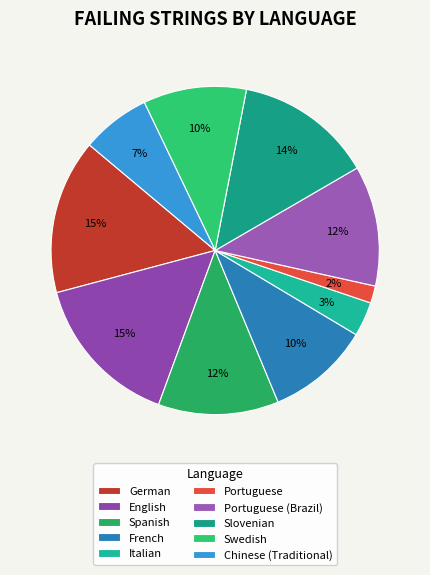

How many slices are in this pie chart?

10